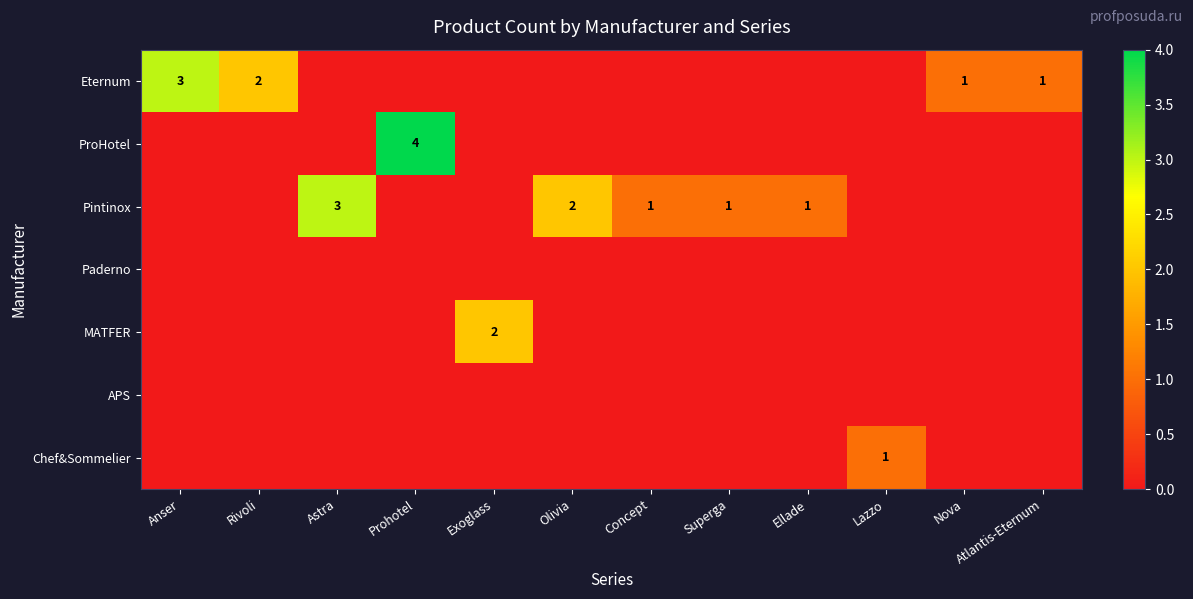

At how many categories does at least one series exceed 2?

3